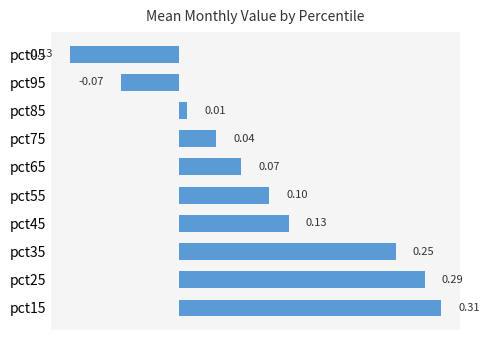

What is the difference between the second highest and second lowest values?

0.4